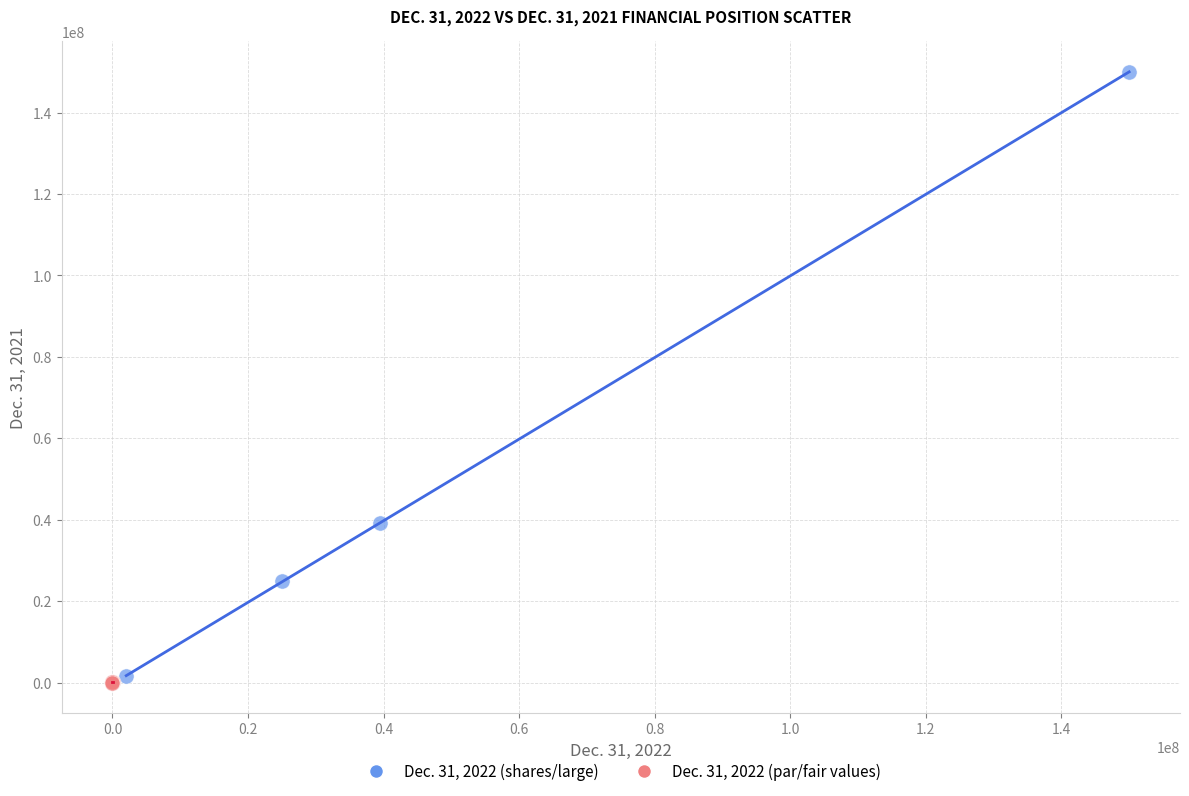

Which series contains the highest Y value?

Dec. 31, 2022 (shares/large)